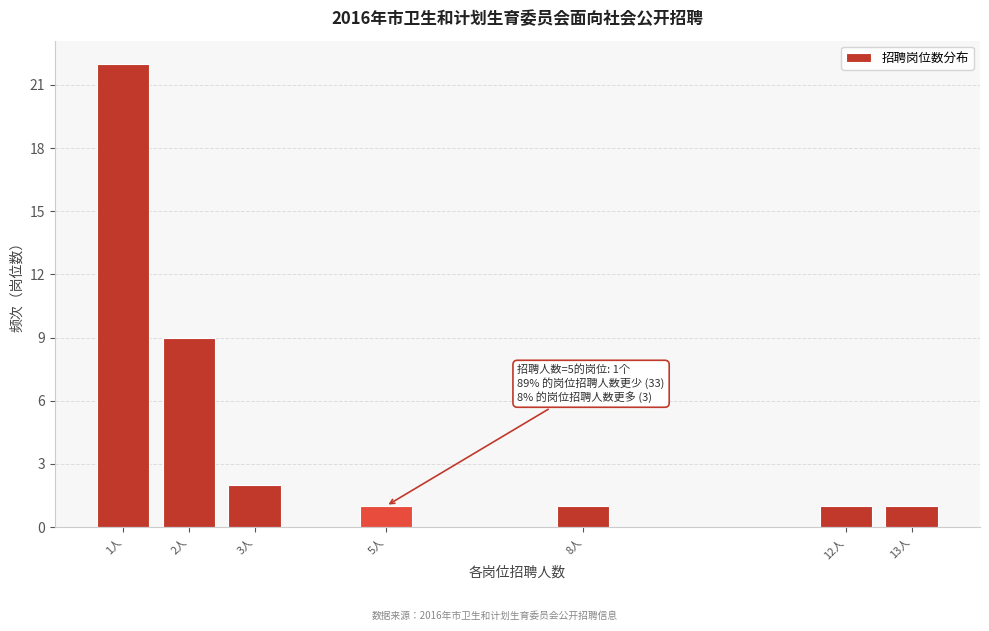

Reading left to right, extract all data points from this chart.

22	9	2	1	1	1	1